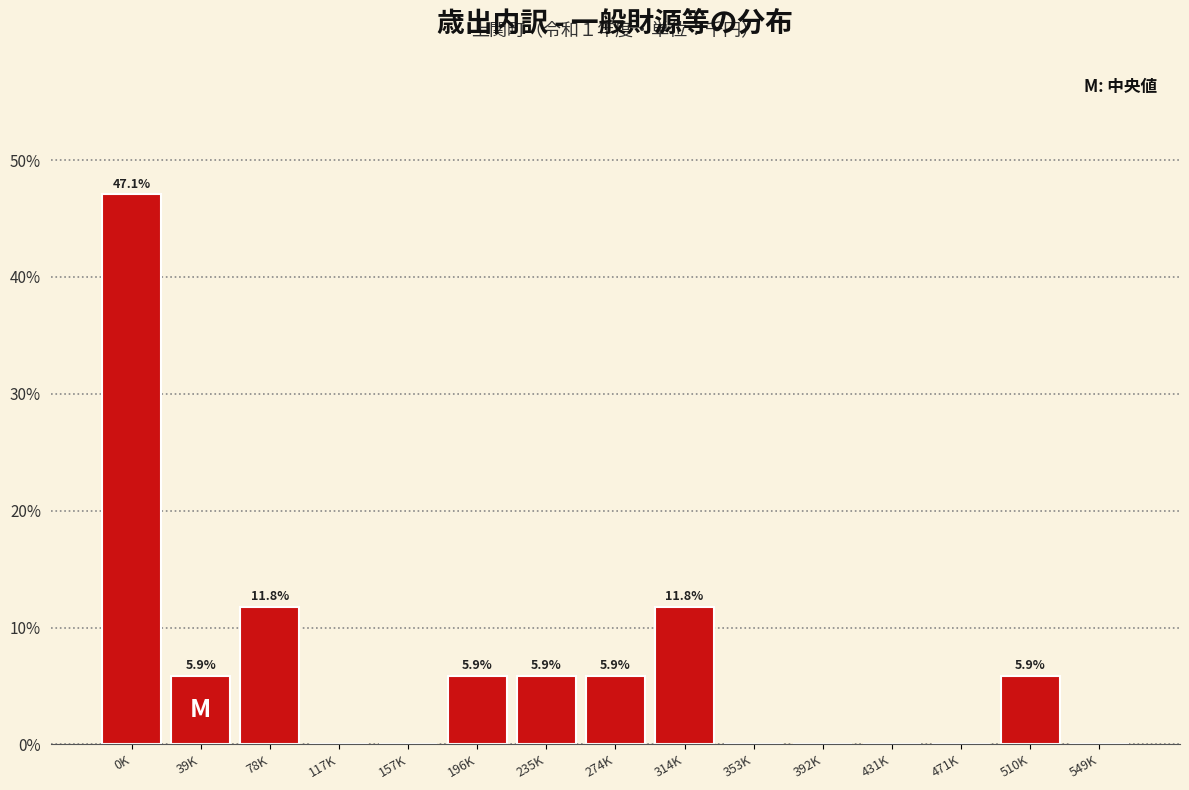

Reading left to right, list all the values displayed in this chart.

0K=47.1	39K=5.9	78K=11.8	117K=0.0	157K=0.0	196K=5.9	235K=5.9	274K=5.9	314K=11.8	353K=0.0	392K=0.0	431K=0.0	471K=0.0	510K=5.9	549K=0.0